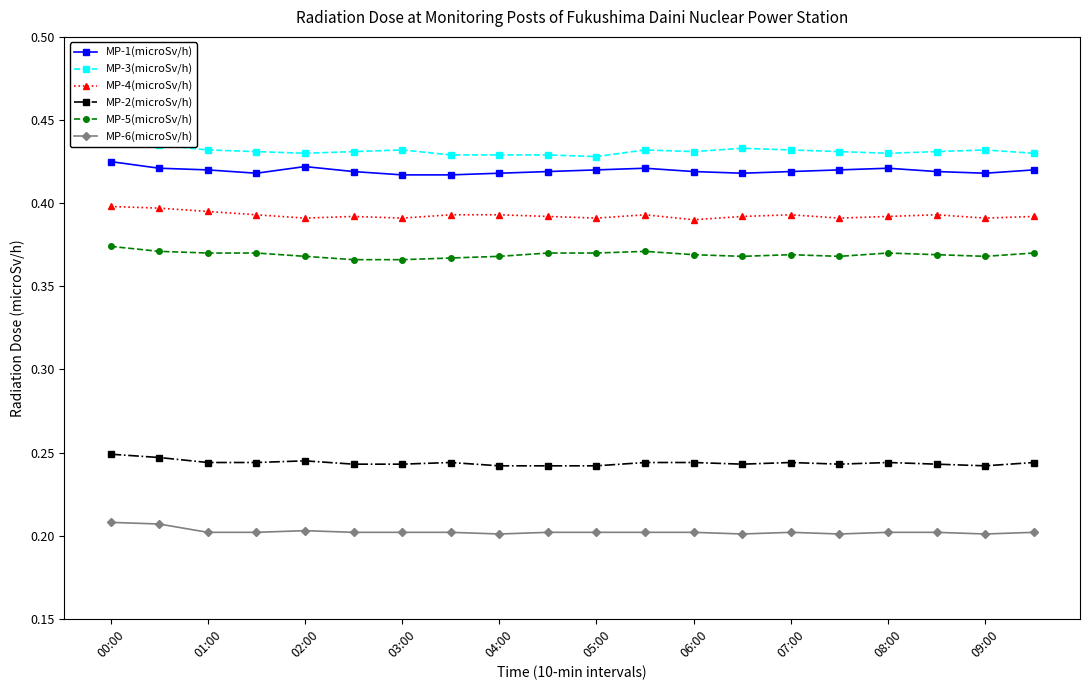

What is the average value of the MP-3(microSv/h) series?

0.4